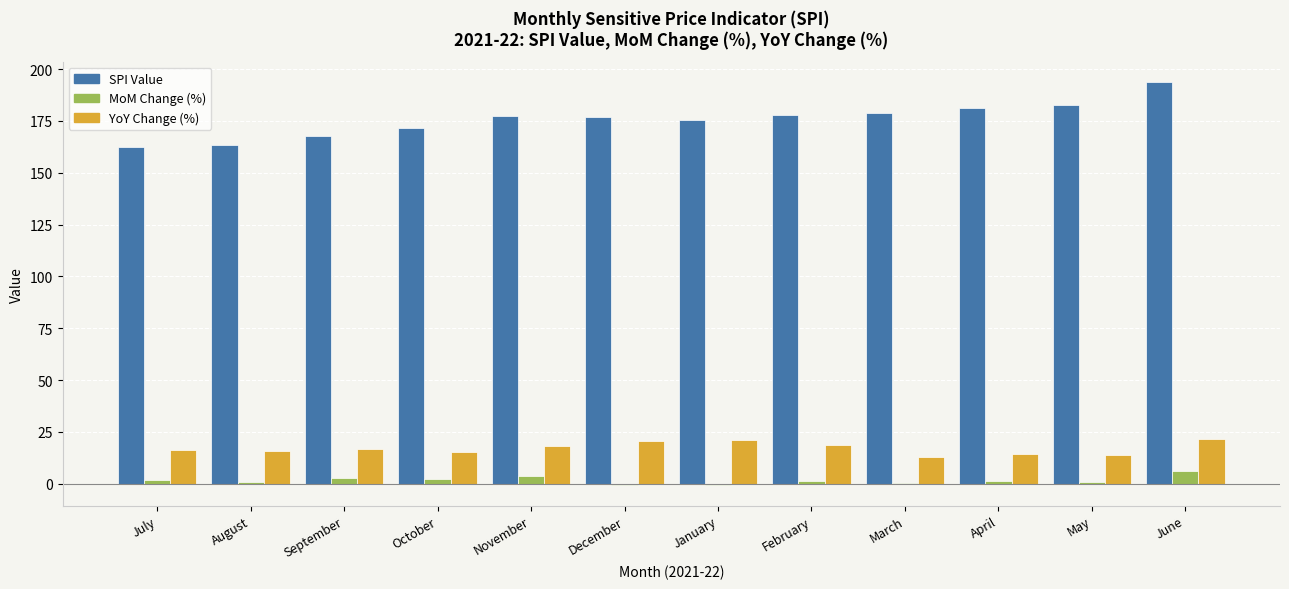

Read the MoM Change (%) value at January.

-0.8